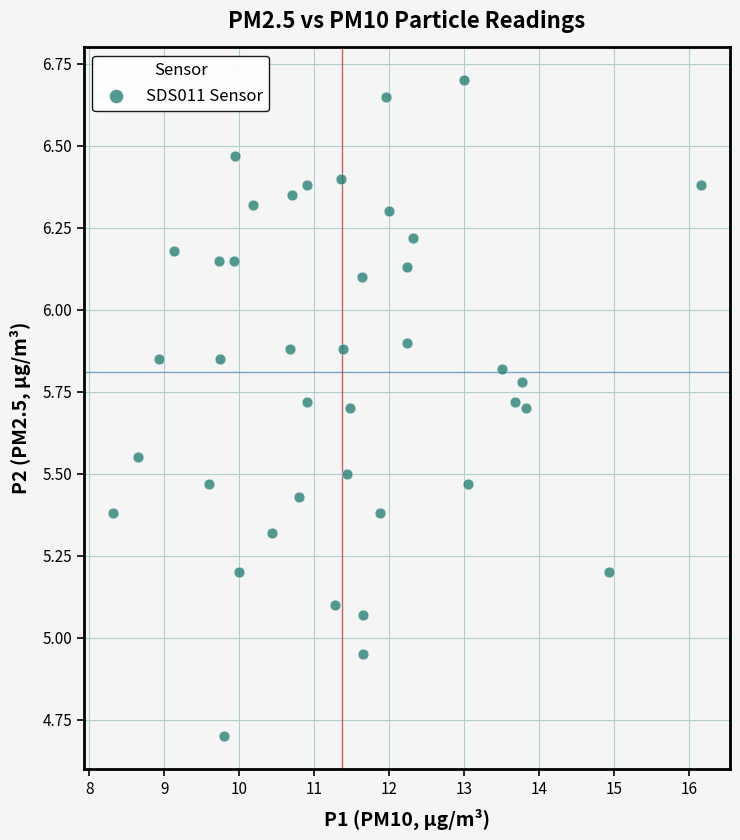

What is the range of X values (max minus min)?

7.8